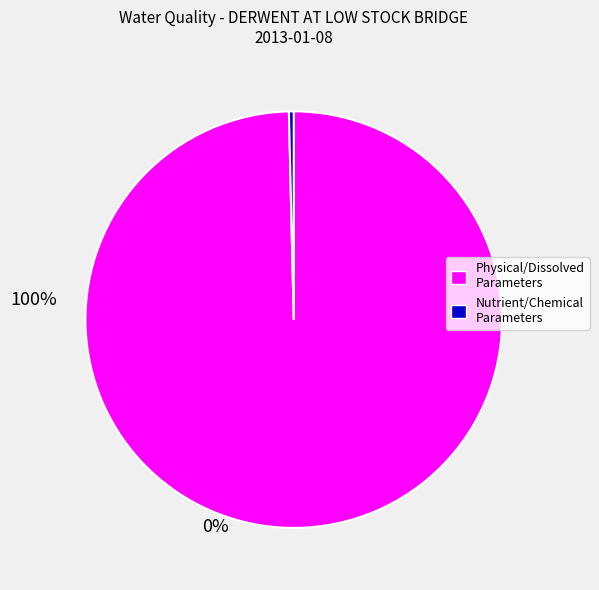

Count the number of slices in the pie.

2